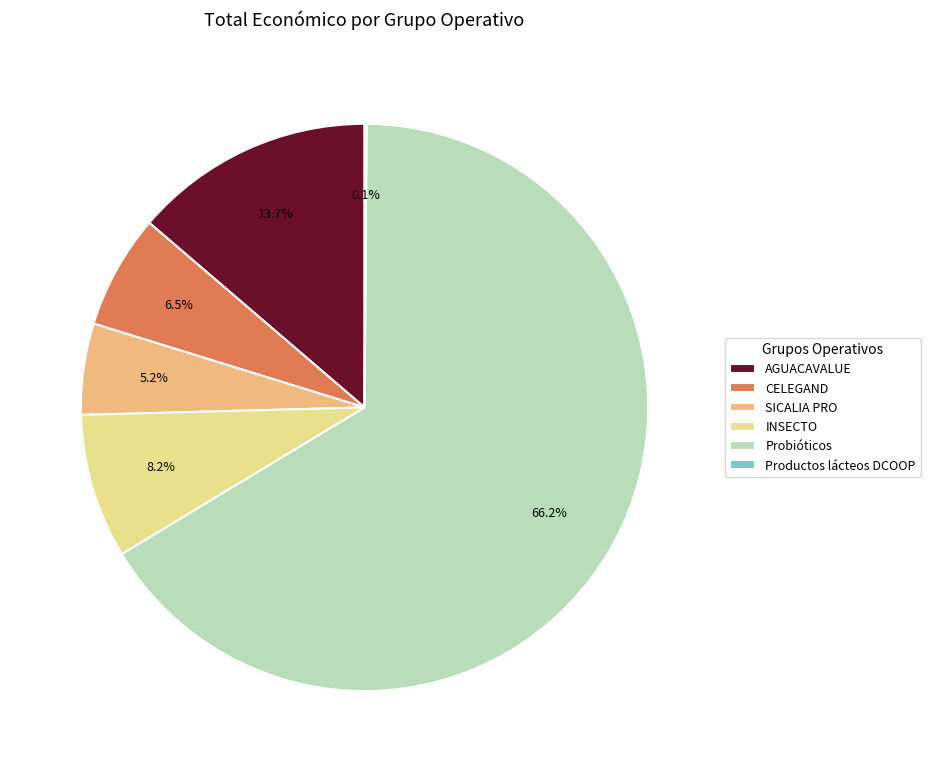

What percentage is the Probióticos slice, to the nearest percent?

66%